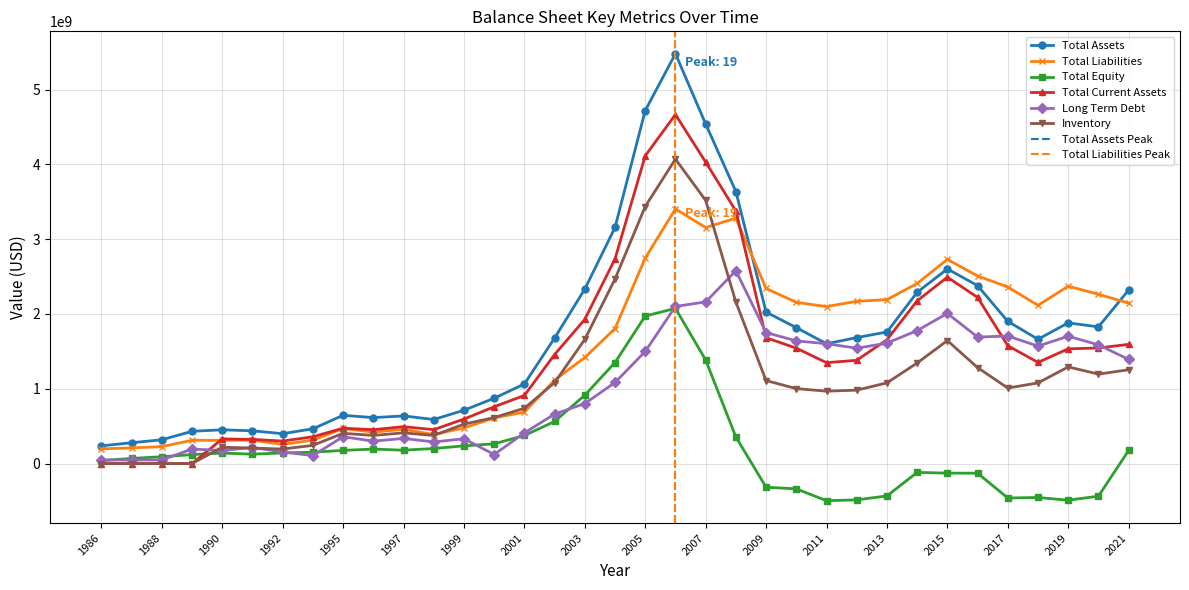

What value does the Inventory series have at 2001, to the nearest 100?

740114000